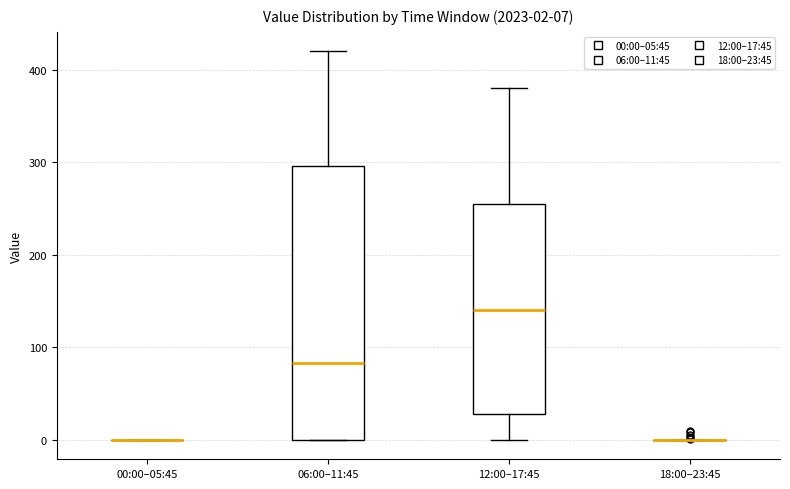

Comparing the boxes themselves (not the whiskers), which one is the tallest?

06:00–11:45